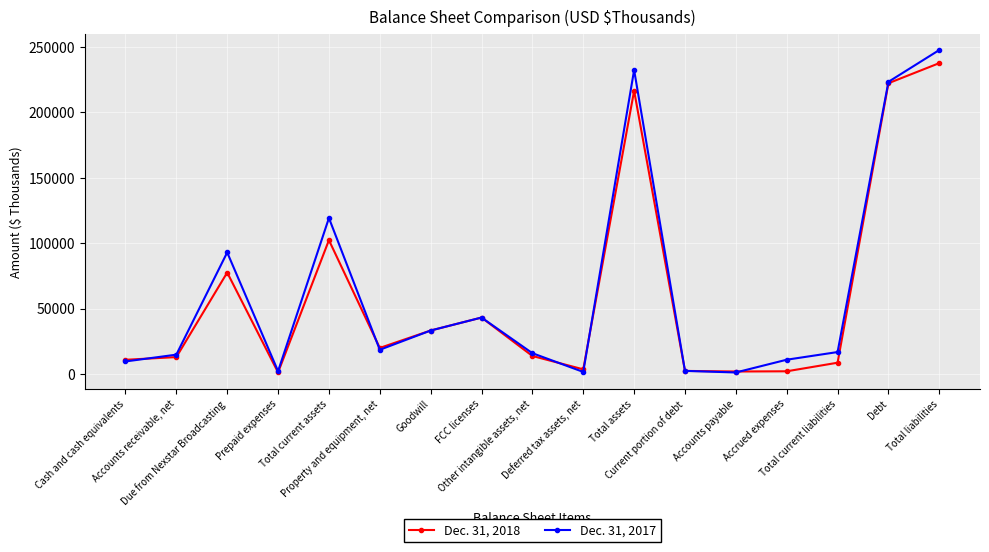

How many lines are shown in the chart?

2